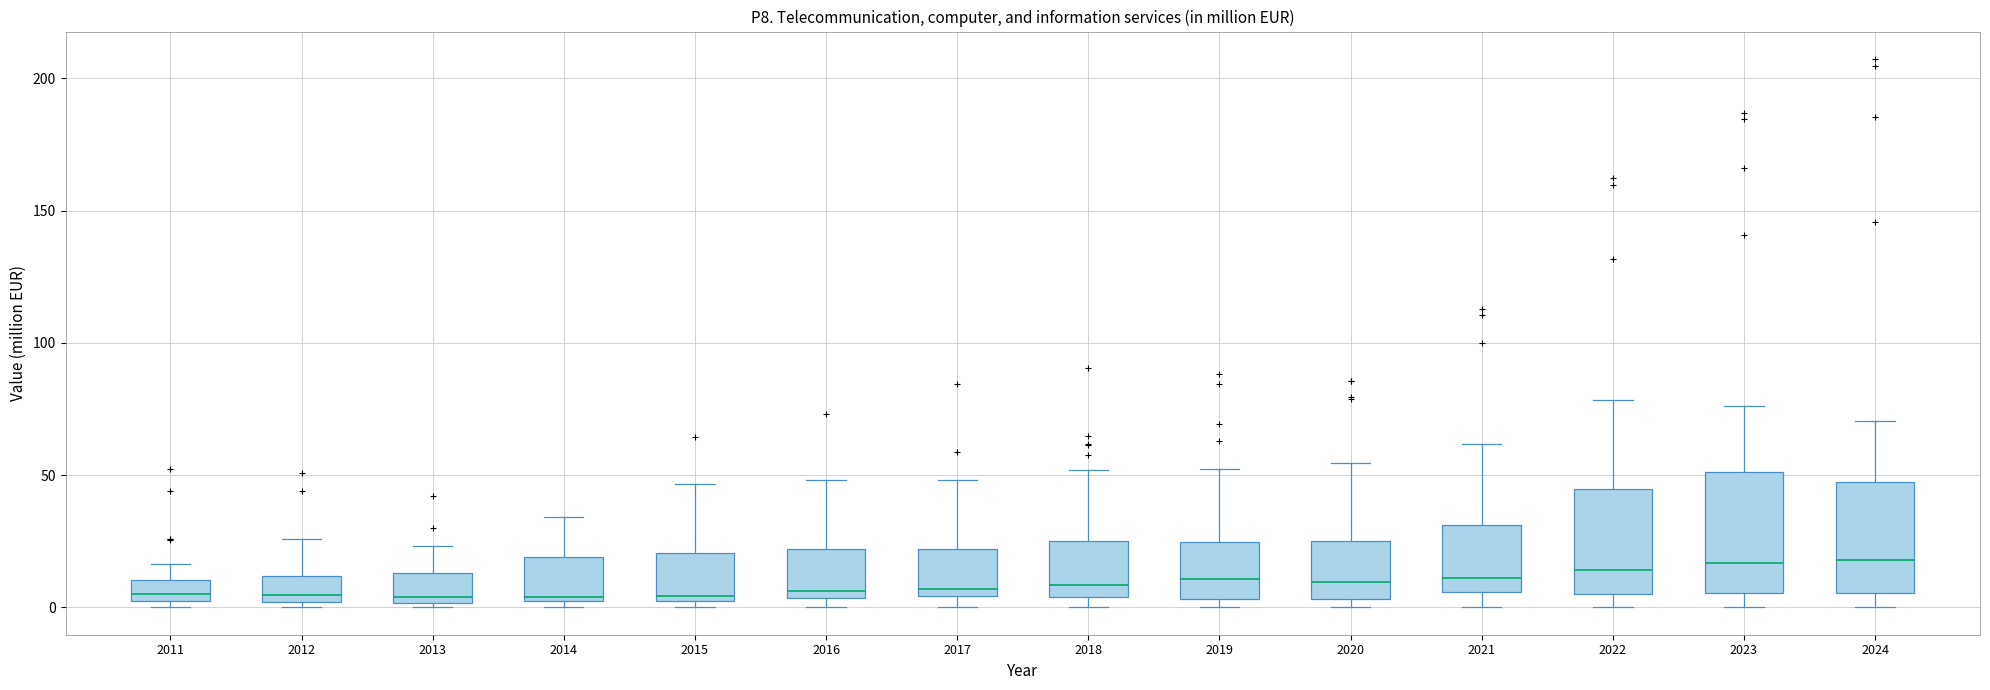

Reading left to right, read every box against the y-axis: the position of its median line, the range the box covers, and the ends of its whiskers. The values are not printed on the chart, so give them approximately, as read against the axis.

2011: median 5, box 0 to 10, whiskers 0 (just below the box's lower edge) to 15
2012: median 5, box 0 to 10, whiskers 0 (just below the box's lower edge) to 25
2013: median 5, box 0 to 15, whiskers 0 (just below the box's lower edge) to 25
2014: median 5, box 0 to 20, whiskers 0 (just below the box's lower edge) to 35
2015: median 5 (just above the box's lower edge), box 5 to 20, whiskers 0 to 45
2016: median 5 (just above the box's lower edge), box 5 to 20, whiskers 0 to 50
2017: median 5 (just above the box's lower edge), box 5 to 20, whiskers 0 to 50
2018: median 10, box 5 to 25, whiskers 0 to 50
2019: median 10, box 5 to 25, whiskers 0 to 50
2020: median 10, box 5 to 25, whiskers 0 to 55
2021: median 10, box 5 to 30, whiskers 0 to 60
2022: median 15, box 5 to 45, whiskers 0 to 80
2023: median 15, box 5 to 50, whiskers 0 to 75
2024: median 20, box 5 to 45, whiskers 0 to 70